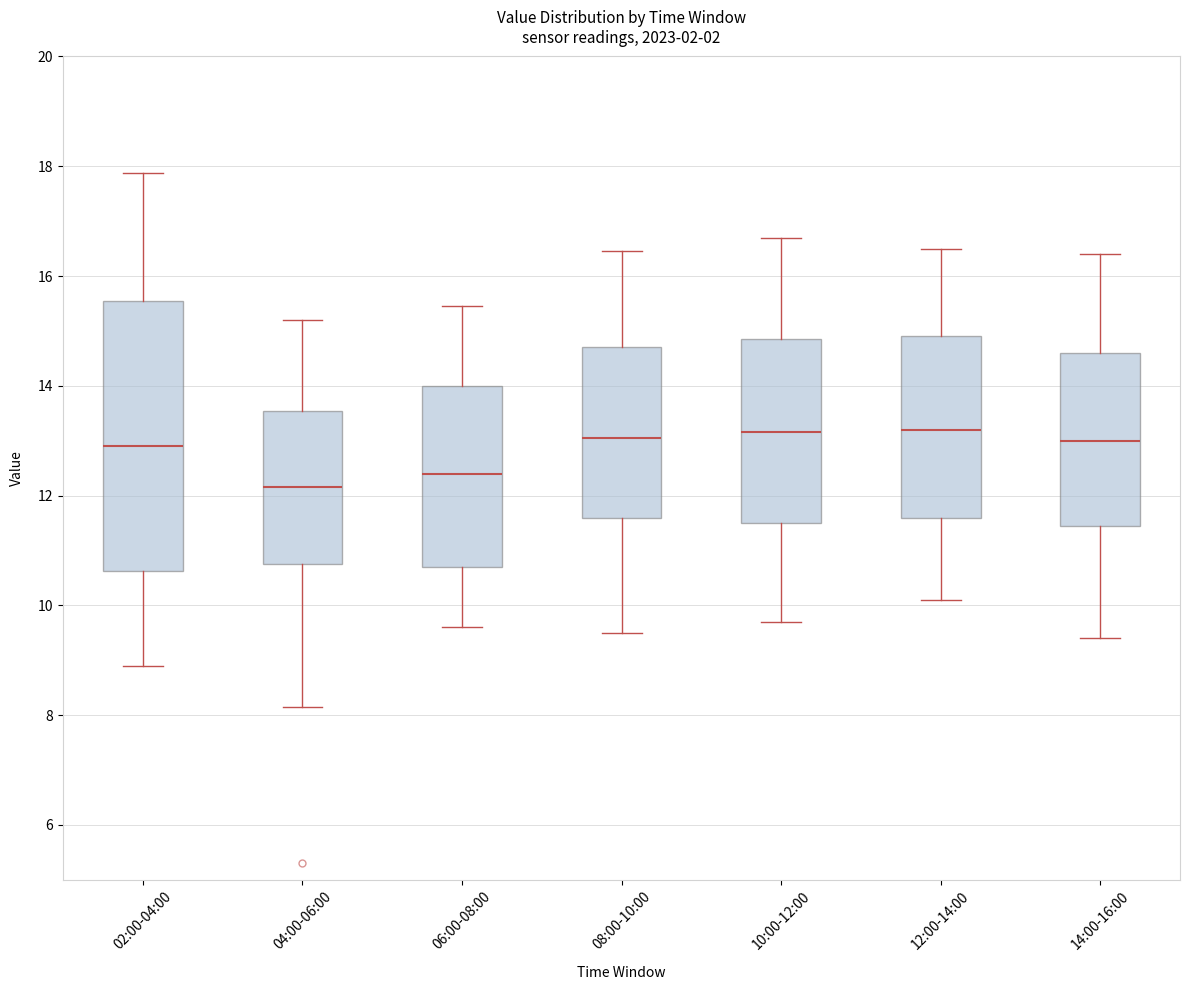

Comparing the boxes themselves (not the whiskers), which one is the tallest?

02:00-04:00